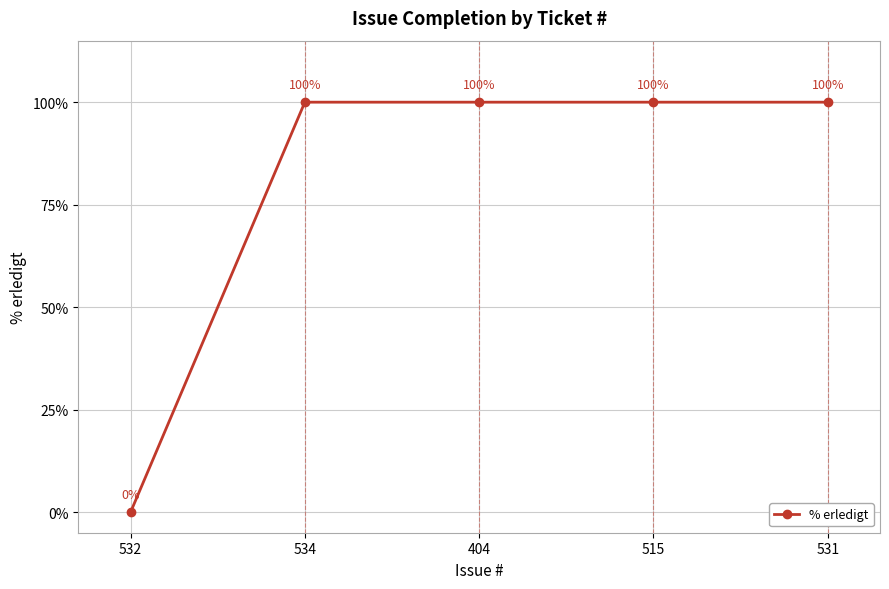

The value at 531 is 100. True or false?

True